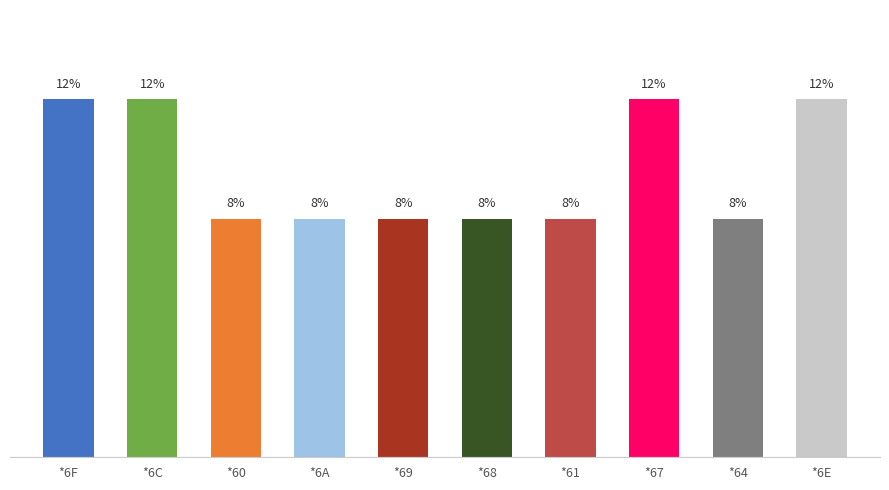

What is the change in value from *6C to *69?

-4.2